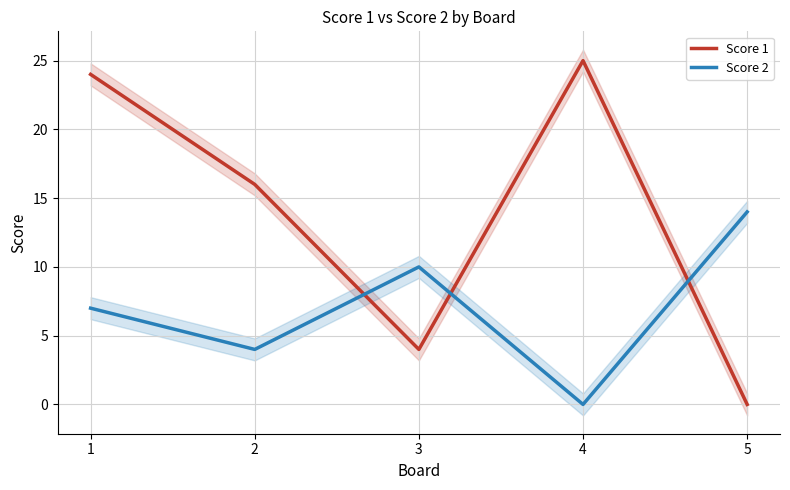

Rank the series by their maximum value, from lowest to highest.

Score 2, Score 1